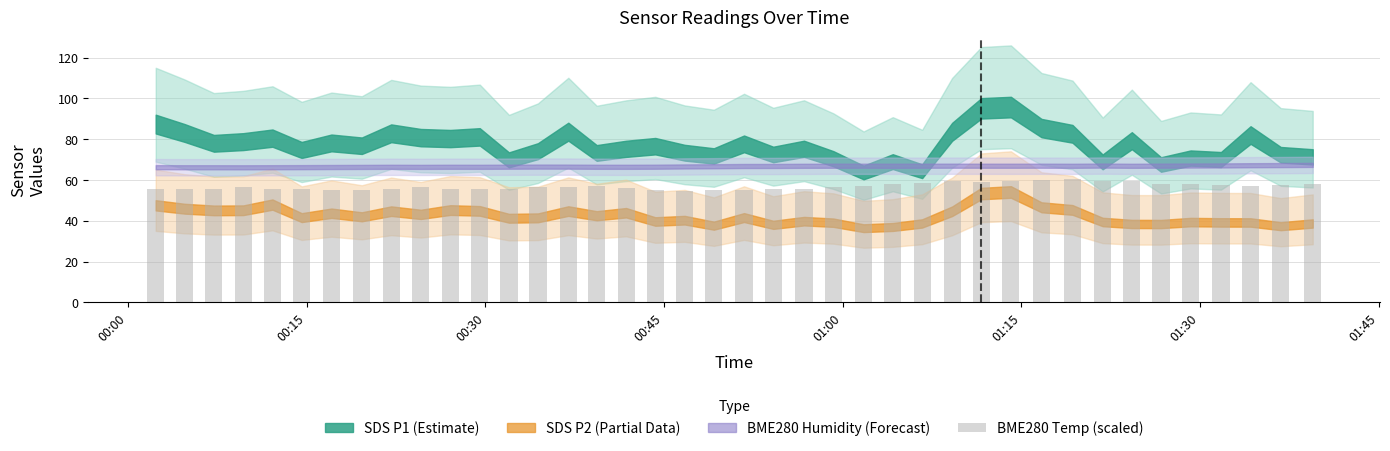

What is the maximum value shown in the chart?

60.3